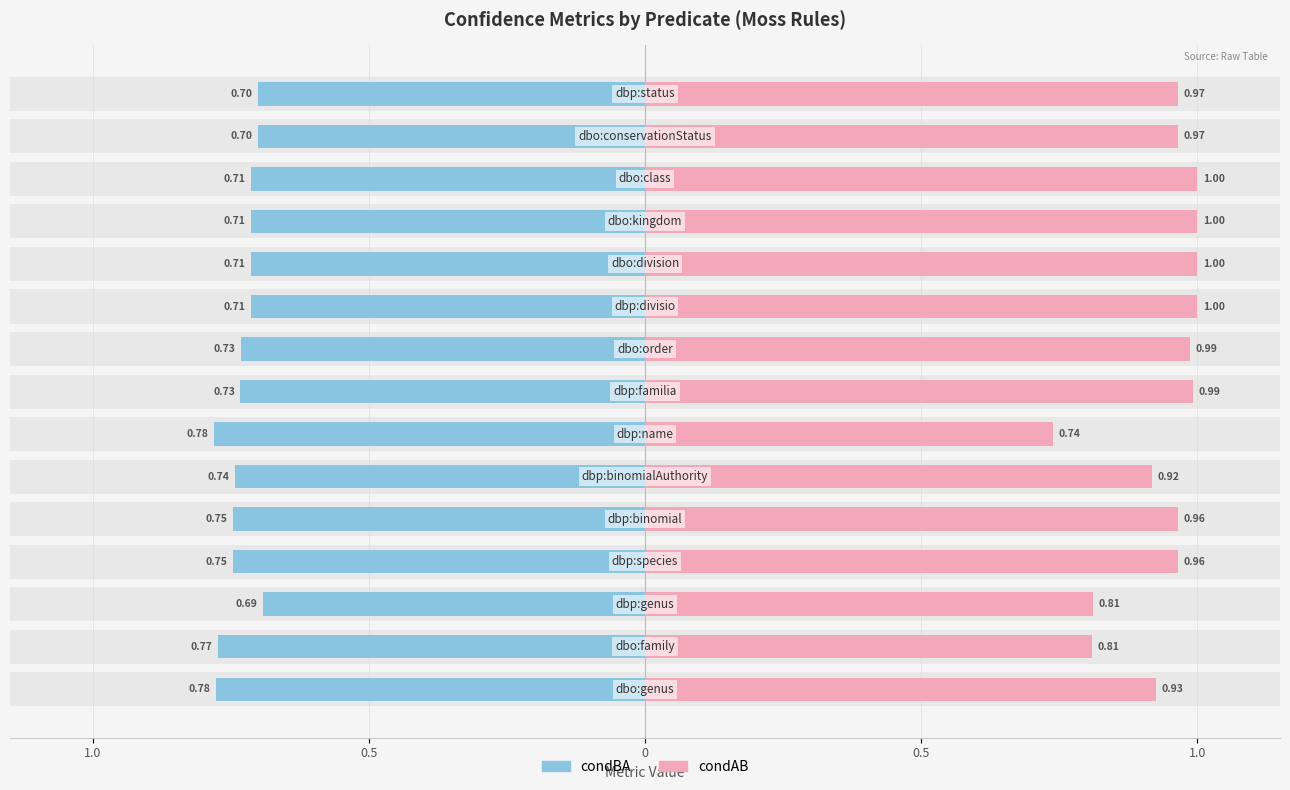

What is the sum of all condAB values?

14.0